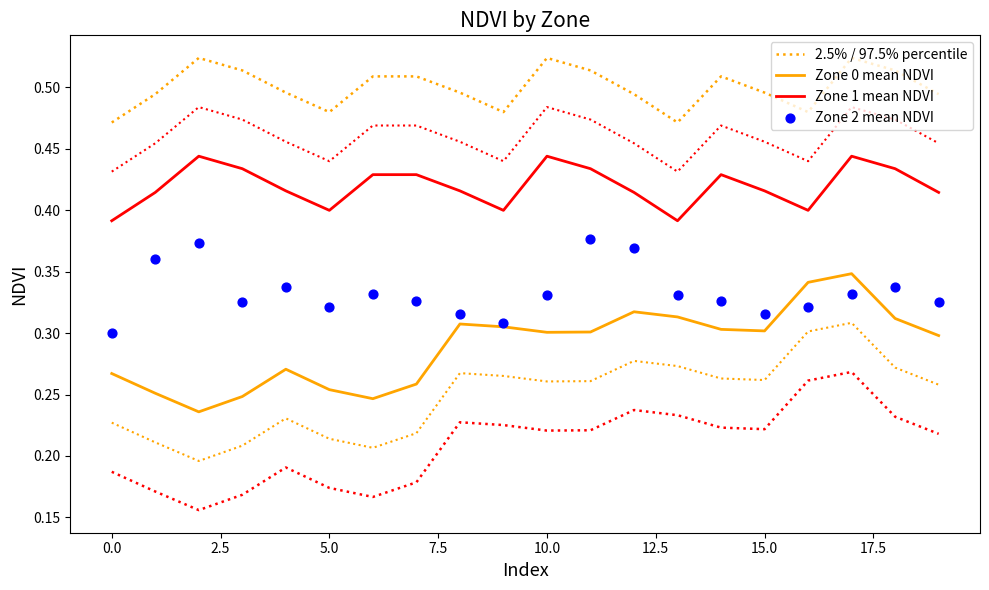

Which series has the largest total across all categories?

2.5% / 97.5% percentile